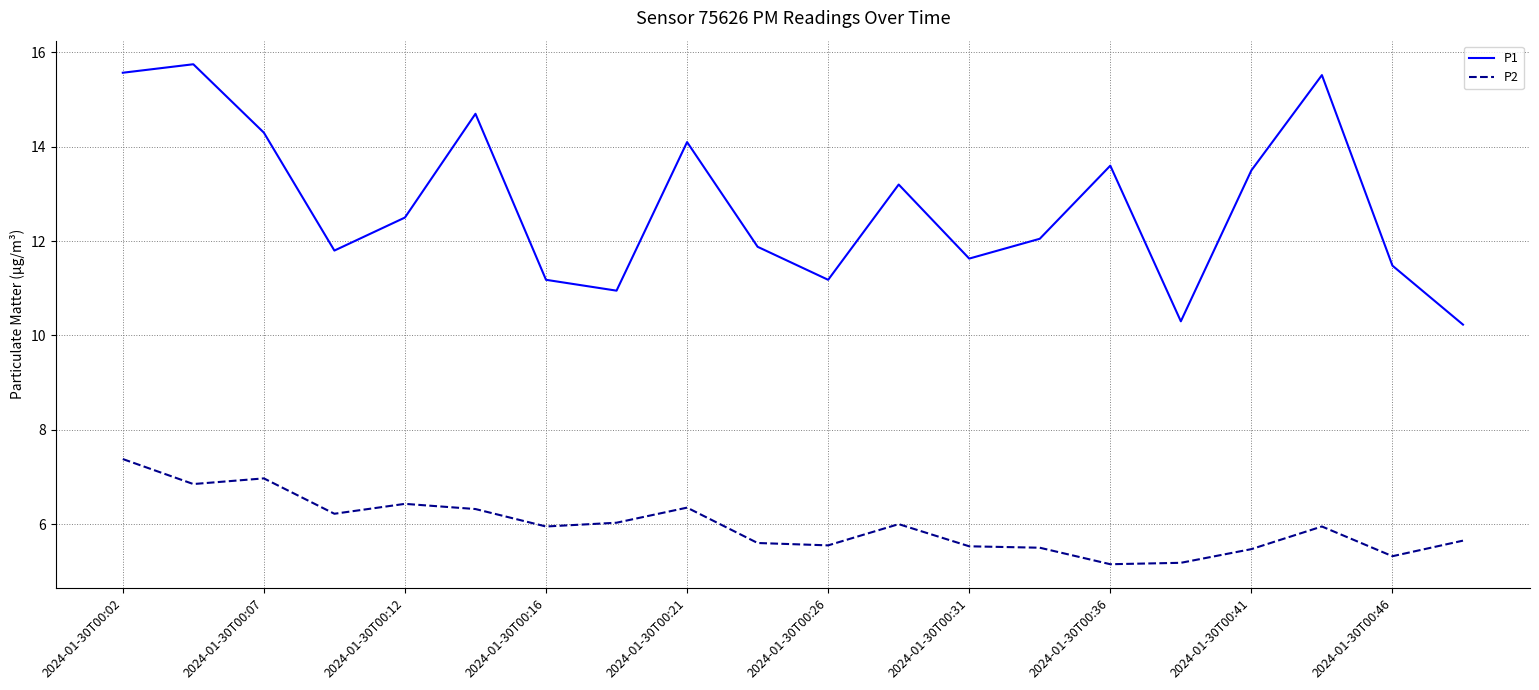

How many values in the P1 series are below 12?

9